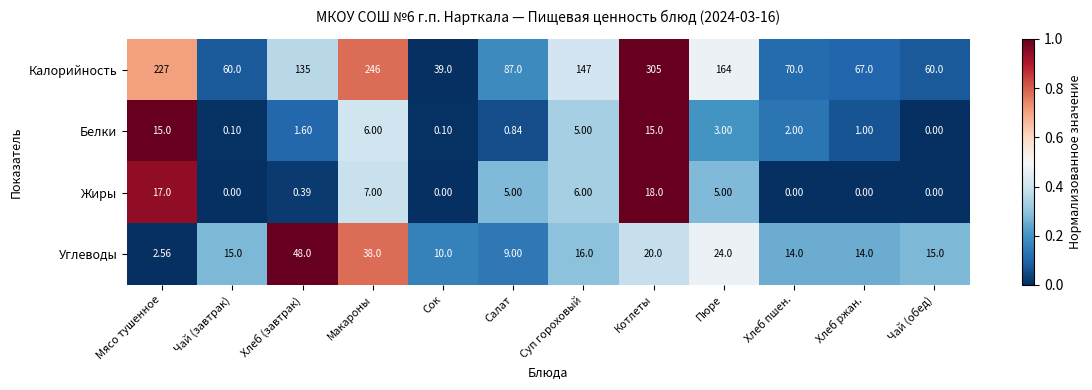

Which series has the largest total across all categories?

Калорийность